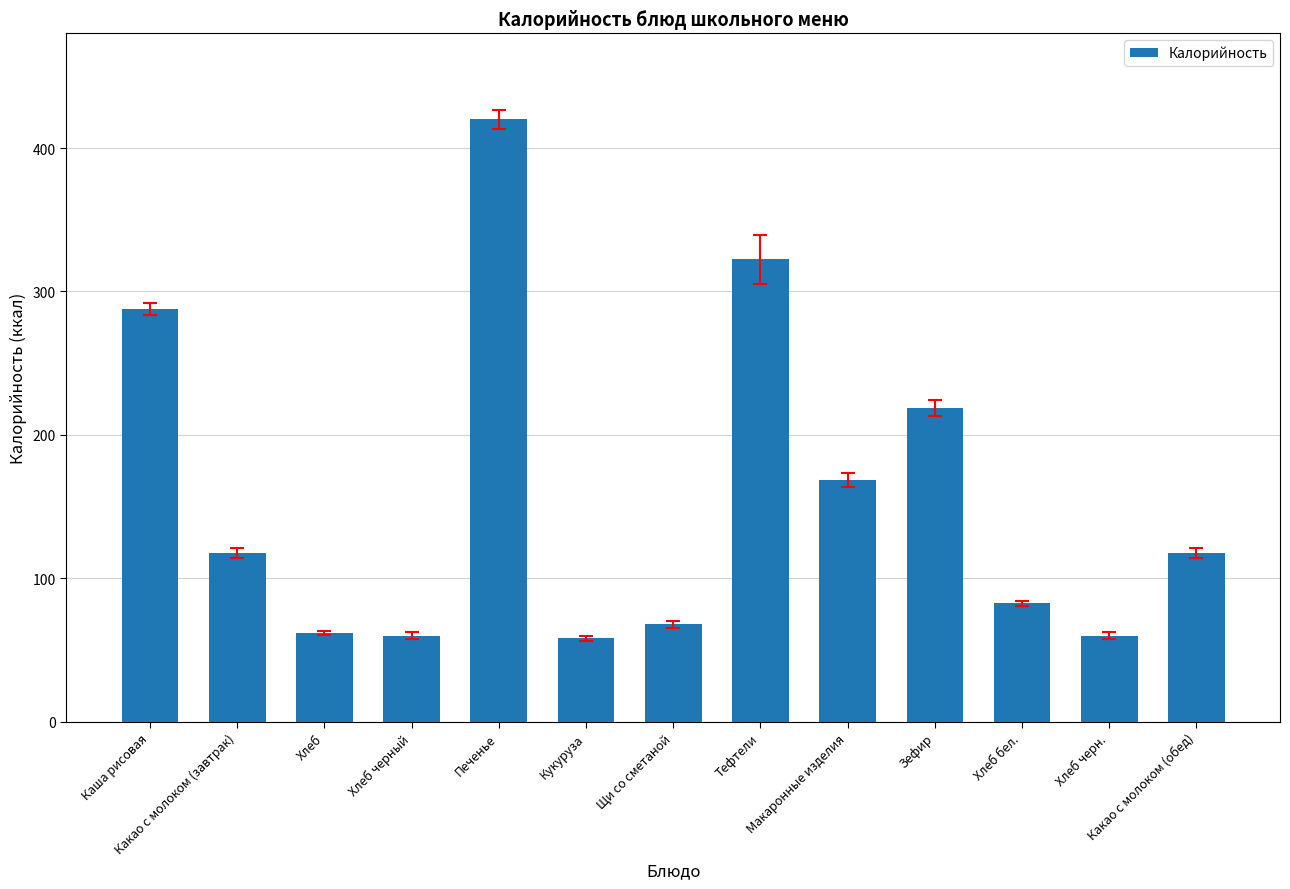

What is the ratio of the value at Хлеб черн. to the value at Хлеб бел.?

0.7